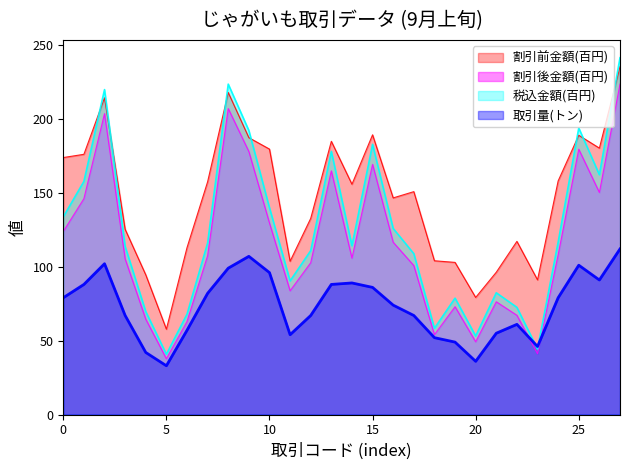

What is the sum of all 税込金額(円)/100 values?

3488.7